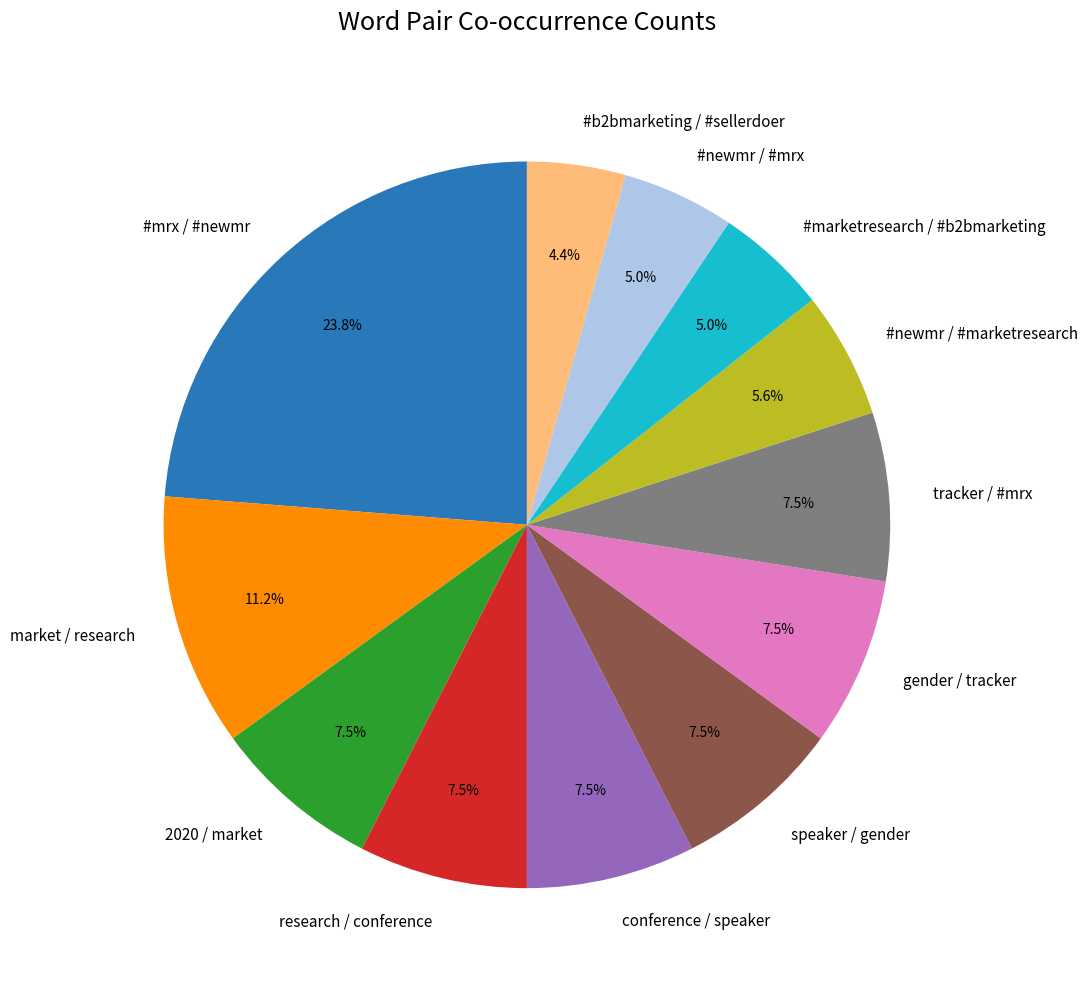

To the nearest percent, what is the combined percentage of speaker / gender and #newmr / #marketresearch?

13%